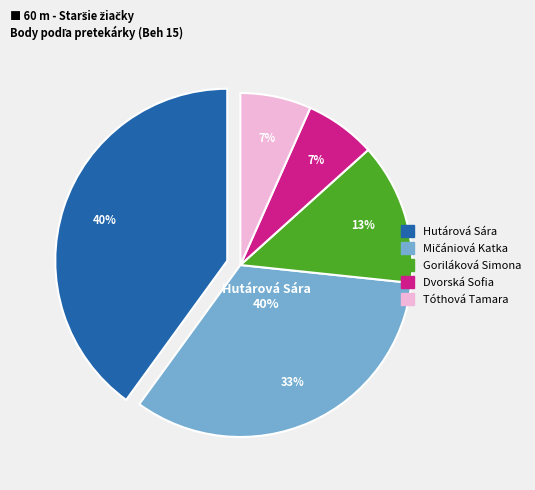

To the nearest percent, what is the combined percentage of Mičániová Katka and Hutárová Sára?

73%